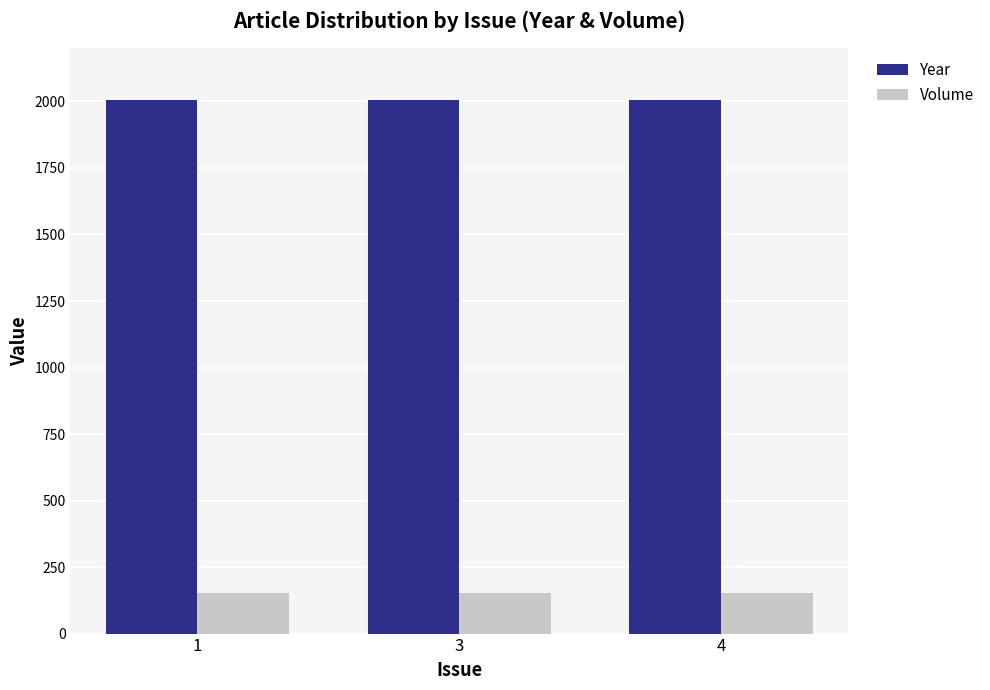

Rank the series by their average value, from lowest to highest.

Volume, Year